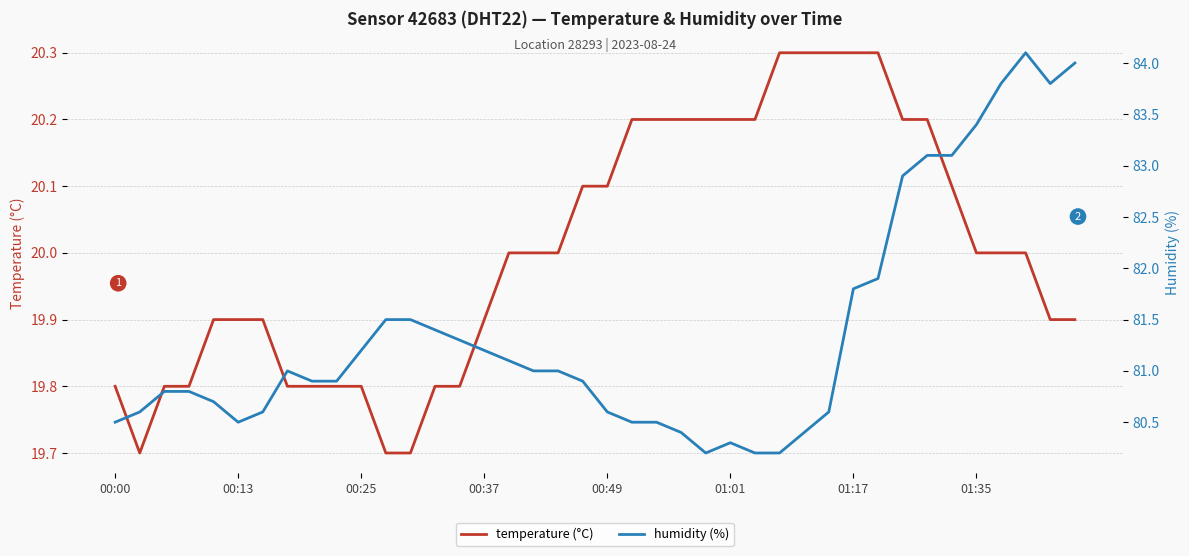

At how many categories does at least one series exceed 77?

40